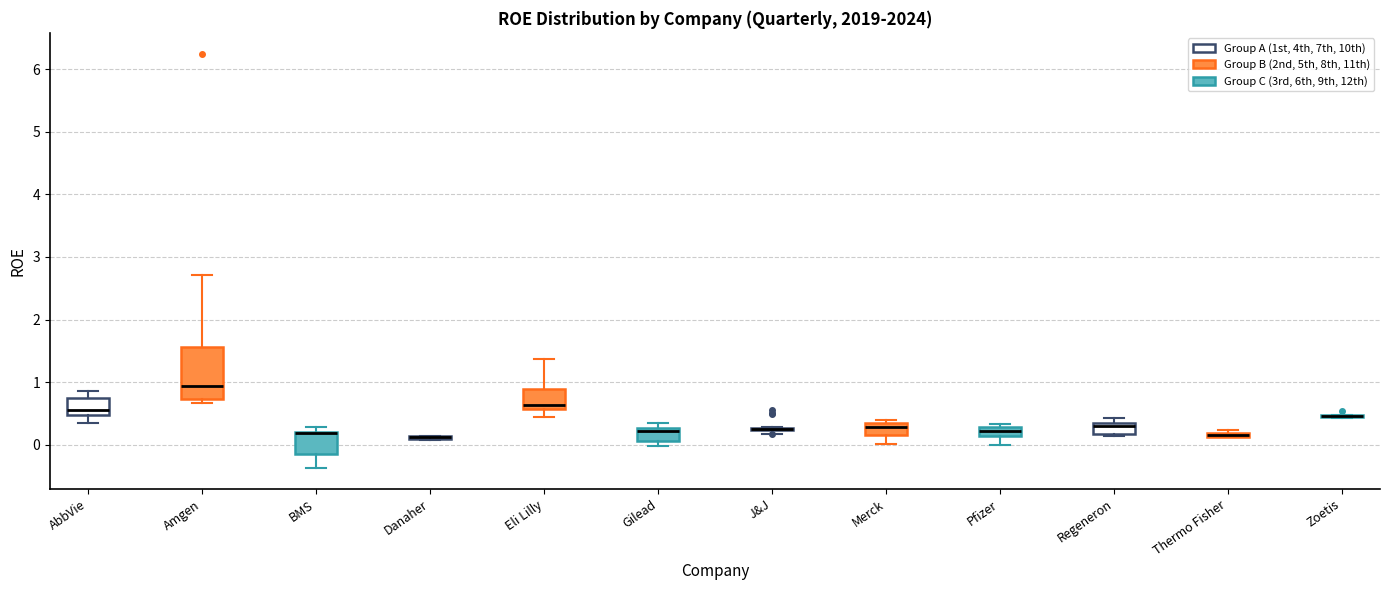

Which box is the tallest, from its lower edge to its upper edge?

Amgen